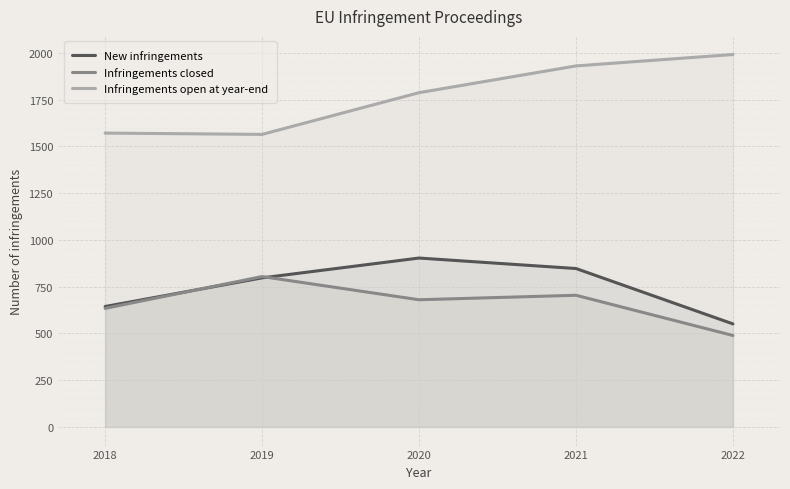

List the labels in order of Infringements closed value, smallest first.

2022, 2018, 2020, 2021, 2019